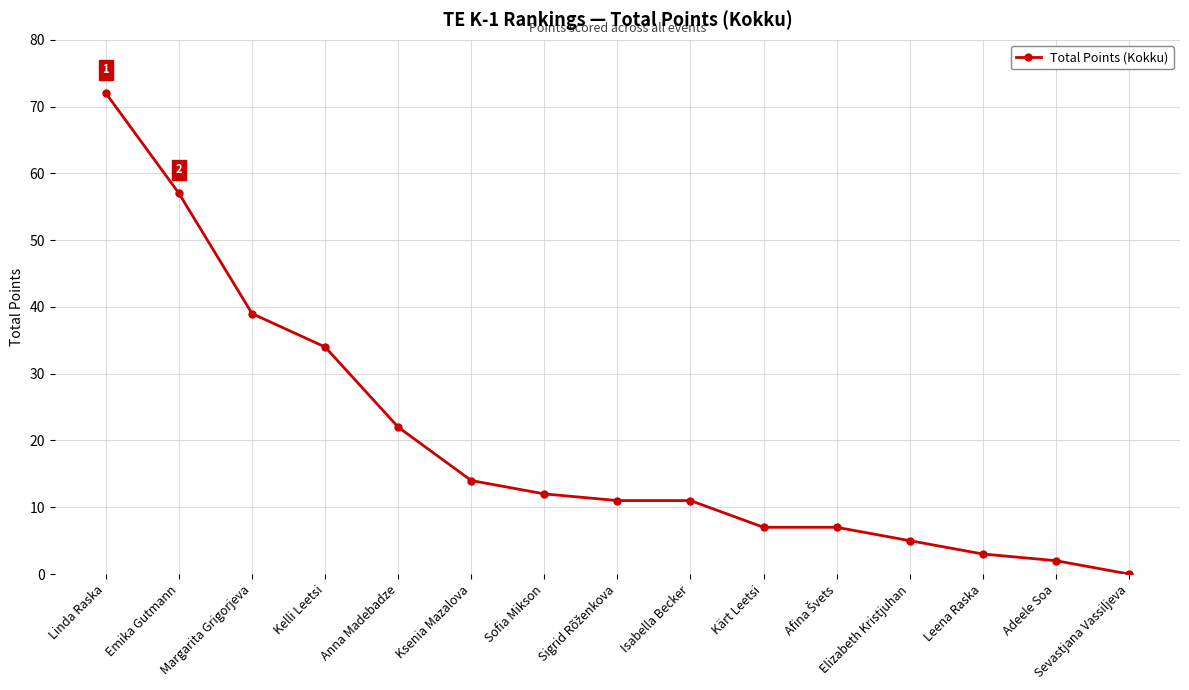

What is the approximate value at Sofia Mikson?

12